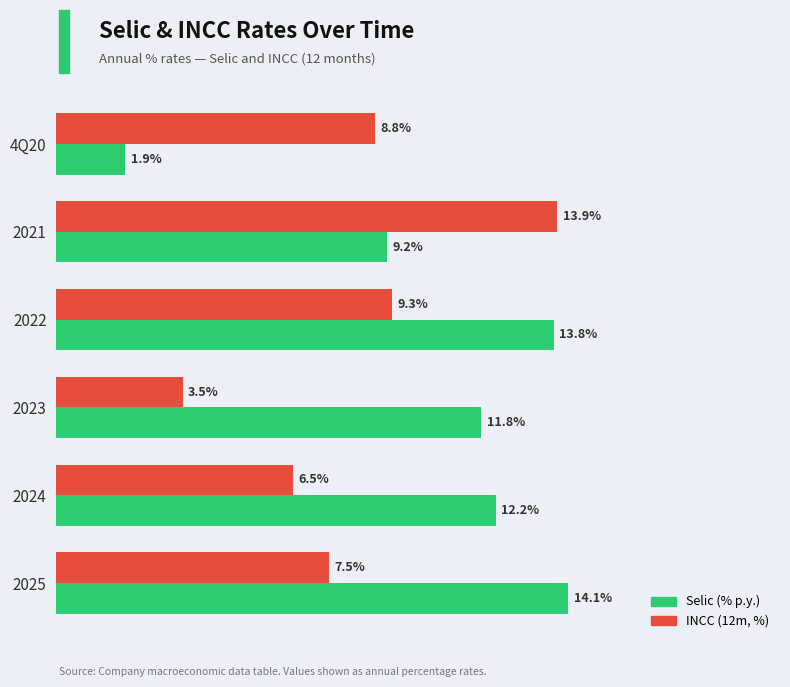

At 2023, list the series in order from smallest to largest.

INCC (12m, %), Selic (% p.y.)